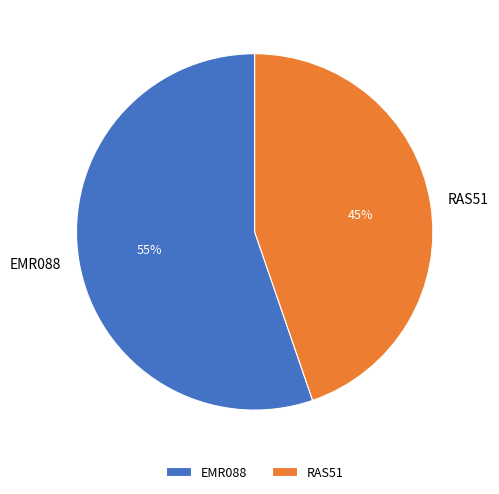

What percentage is the EMR088 slice, to the nearest percent?

55%